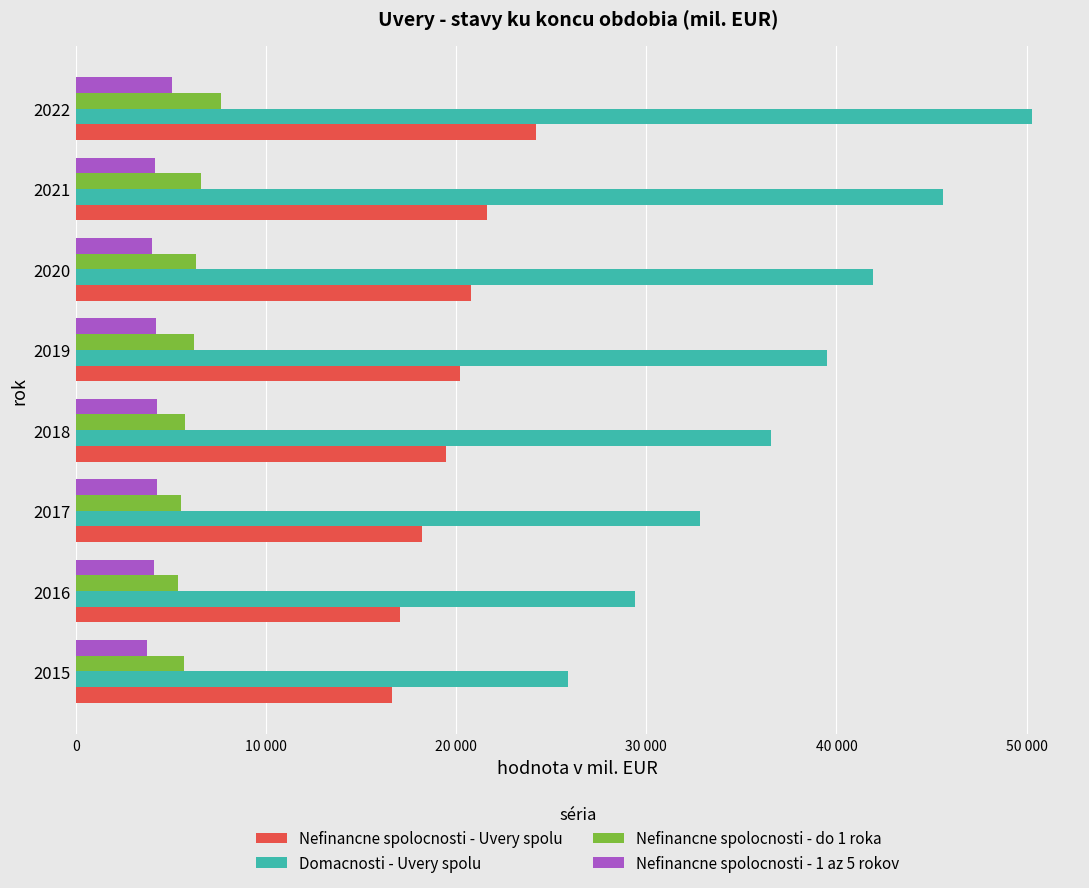

What are all the series names shown in the legend?

Nefinancne spolocnosti - Uvery spolu, Domacnosti - Uvery spolu, Nefinancne spolocnosti - do 1 roka, Nefinancne spolocnosti - 1 az 5 rokov